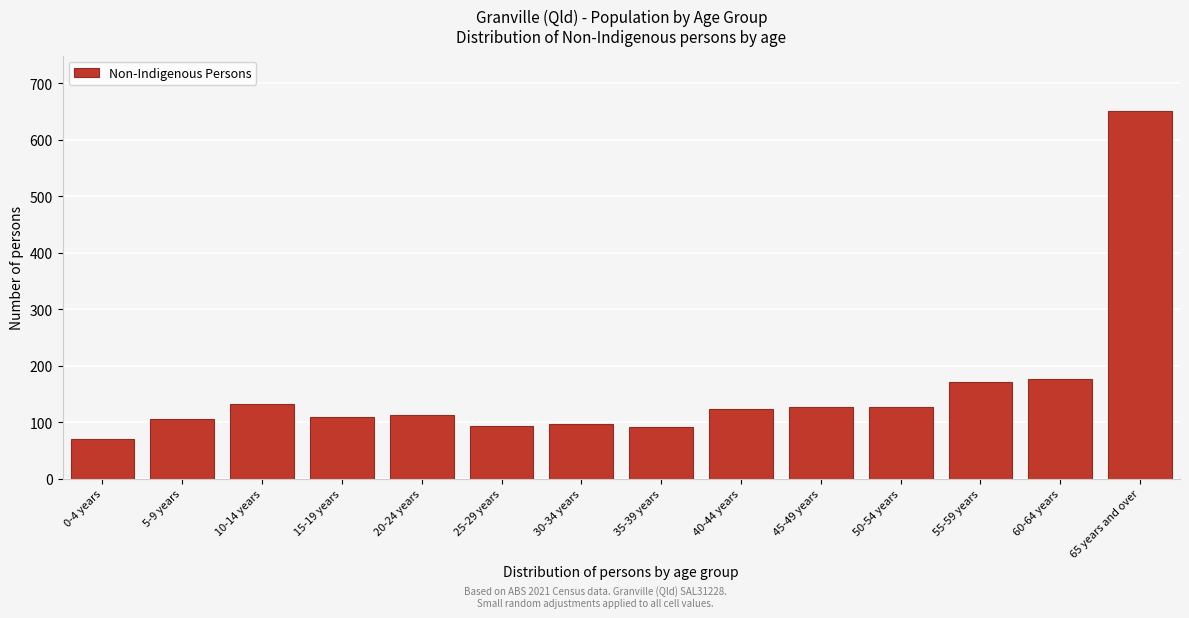

The value at 65 years and over is 651. True or false?

True